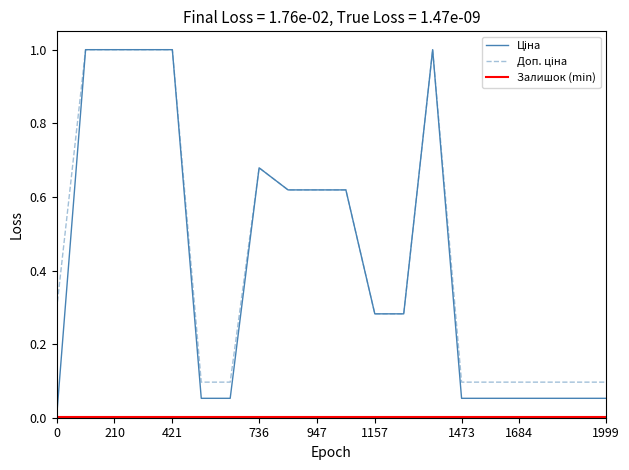

True or false: Ціна and Доп. ціна cross at least once.

False